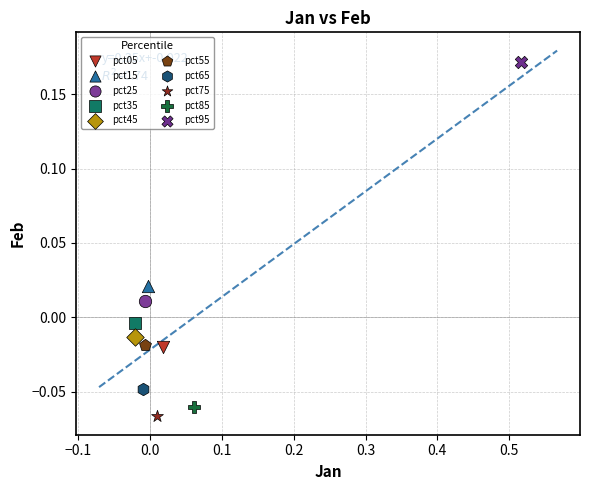

What are all the series names shown in the legend?

pct05, pct15, pct25, pct35, pct45, pct55, pct65, pct75, pct85, pct95